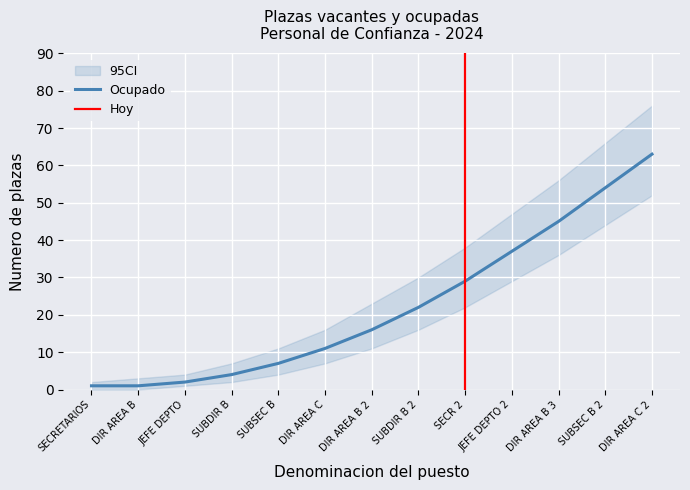

Reading left to right, extract all data points from this chart.

Ocupado: SECRETARIOS=1	DIRECTOR DE AREA B=1	JEFE DE DEPARTAMENTO=2	SUBDIRECTOR B=4	SUBSECRETARIOS B=7	DIRECTOR DE AREA C=11	DIRECTOR DE AREA B=16	SUBDIRECTOR B=22	SECRETARIOS=29	JEFE DE DEPARTAMENTO=37	DIRECTOR DE AREA B=45	SUBSECRETARIOS B=54	DIRECTOR DE AREA C=63
CI_lower: SECRETARIOS=0	DIRECTOR DE AREA B=0	JEFE DE DEPARTAMENTO=1	SUBDIRECTOR B=2	SUBSECRETARIOS B=4	DIRECTOR DE AREA C=7	DIRECTOR DE AREA B=11	SUBDIRECTOR B=16	SECRETARIOS=22	JEFE DE DEPARTAMENTO=29	DIRECTOR DE AREA B=36	SUBSECRETARIOS B=44	DIRECTOR DE AREA C=52
CI_upper: SECRETARIOS=2	DIRECTOR DE AREA B=3	JEFE DE DEPARTAMENTO=4	SUBDIRECTOR B=7	SUBSECRETARIOS B=11	DIRECTOR DE AREA C=16	DIRECTOR DE AREA B=23	SUBDIRECTOR B=30	SECRETARIOS=38	JEFE DE DEPARTAMENTO=47	DIRECTOR DE AREA B=56	SUBSECRETARIOS B=66	DIRECTOR DE AREA C=76